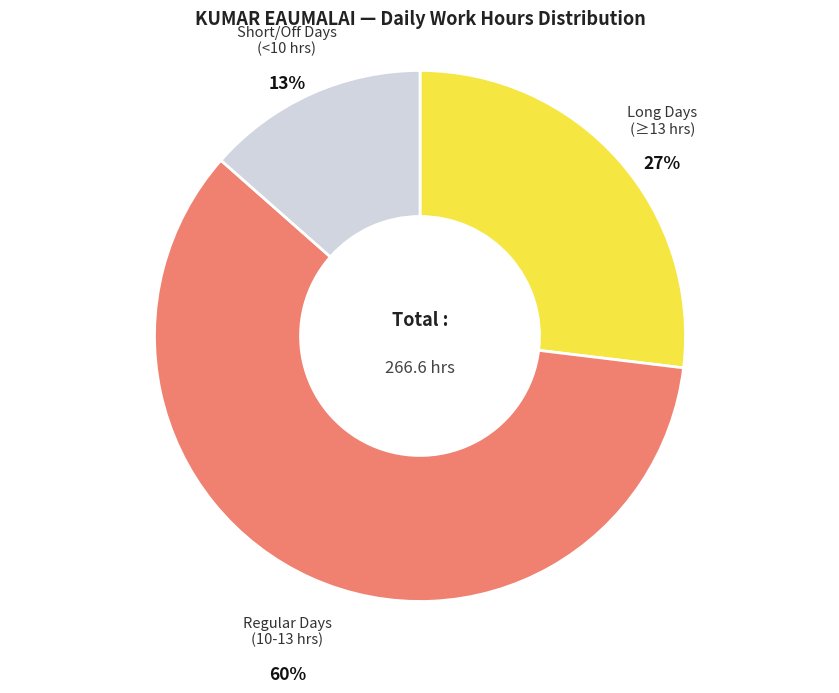

The Long Days (≥13 hrs) slice represents 27% of the pie. True or false?

True